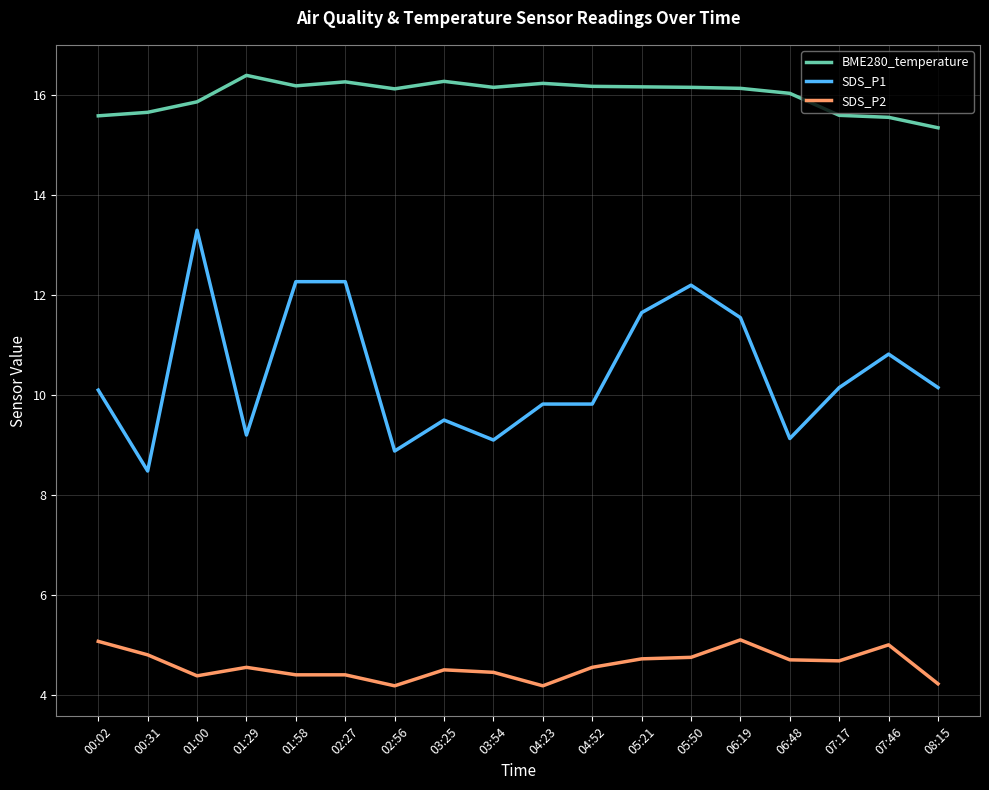

What is the smallest value displayed?

4.2